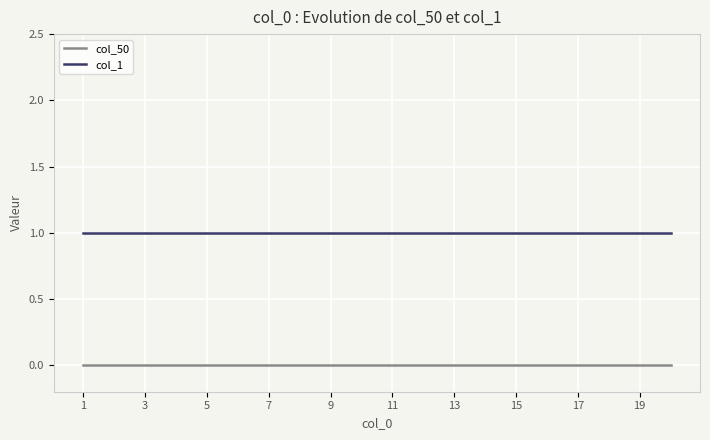

List the series in order of their overall mean, lowest first.

col_50, col_1